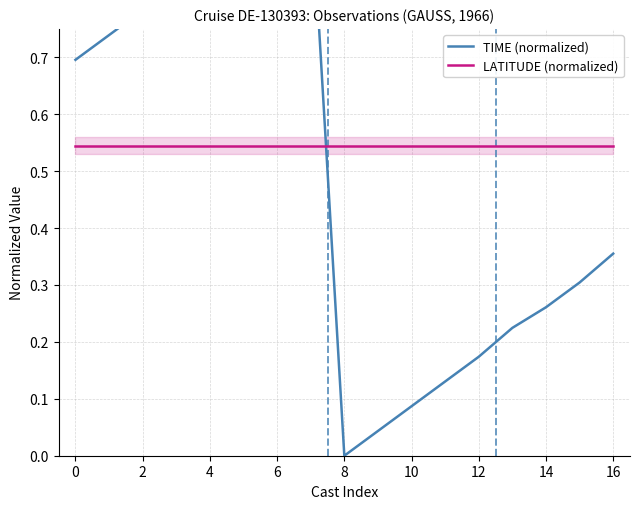

Is the value of LATITUDE (normalized) at 4 greater than the value of TIME (normalized) at 18?

Yes